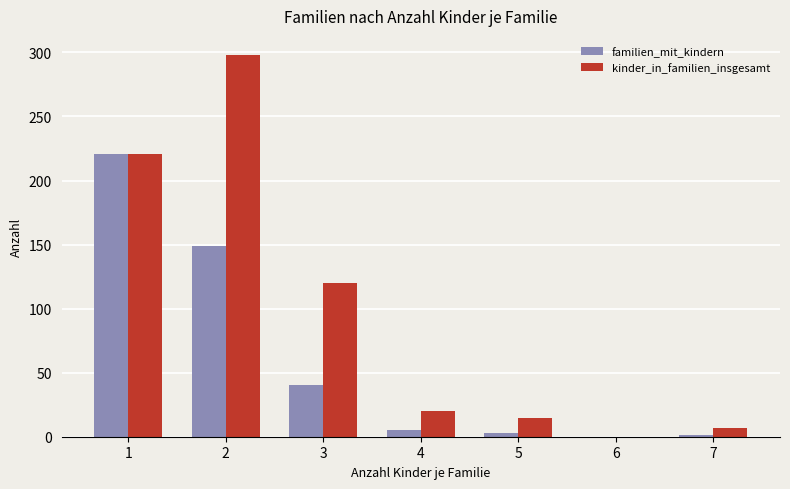

Is the value of kinder_in_familien_insgesamt at 2 greater than the value of familien_mit_kindern at 4?

Yes